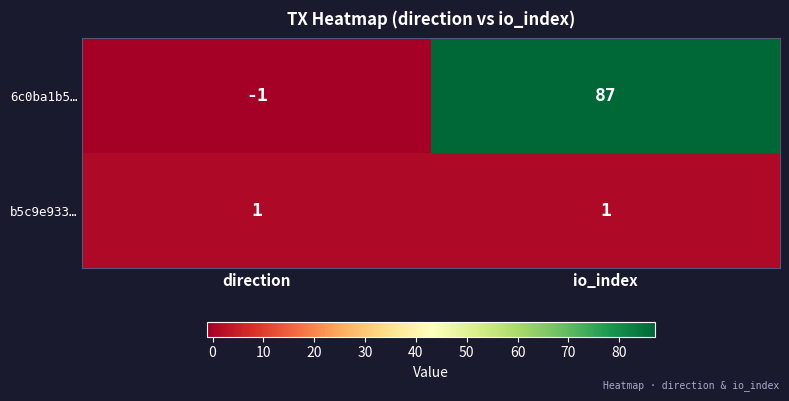

What is the difference between the maximum and minimum values in the 6c0ba1b5… series?

88